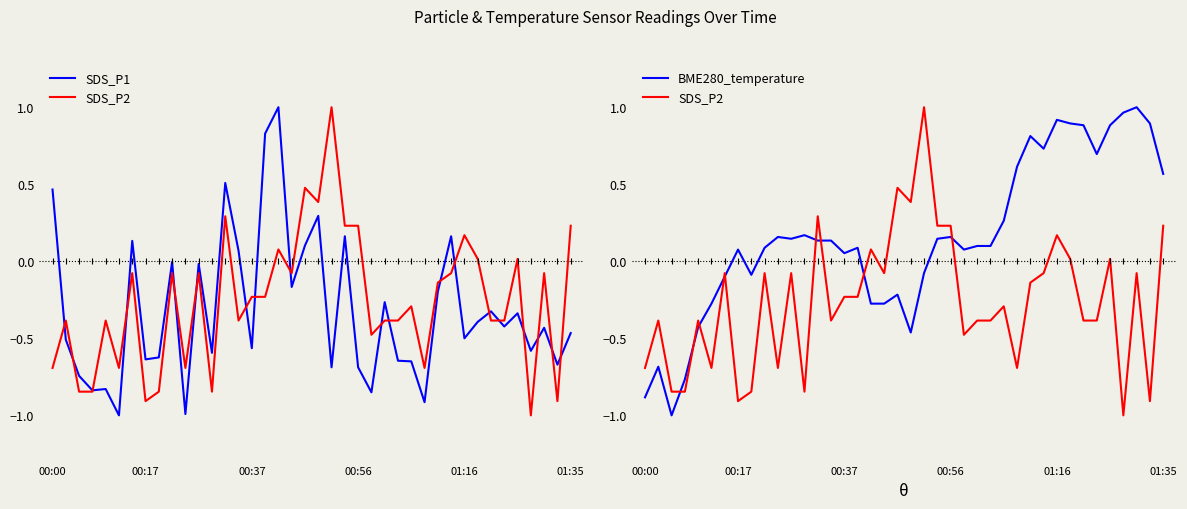

How many values in BME280_temperature are below zero?

13